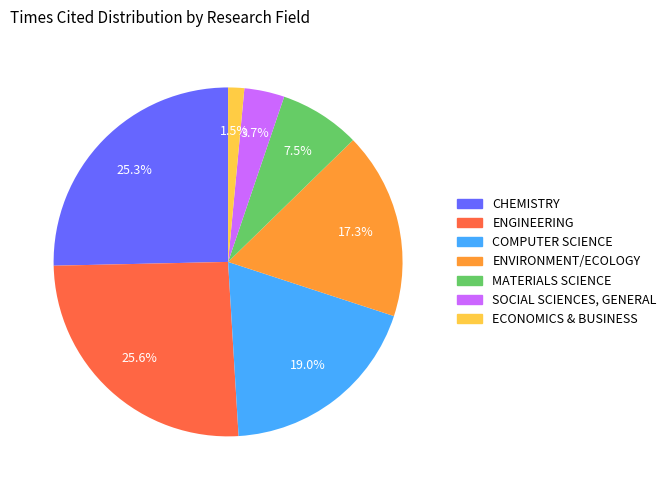

What is the smallest slice in the pie chart?

ECONOMICS & BUSINESS